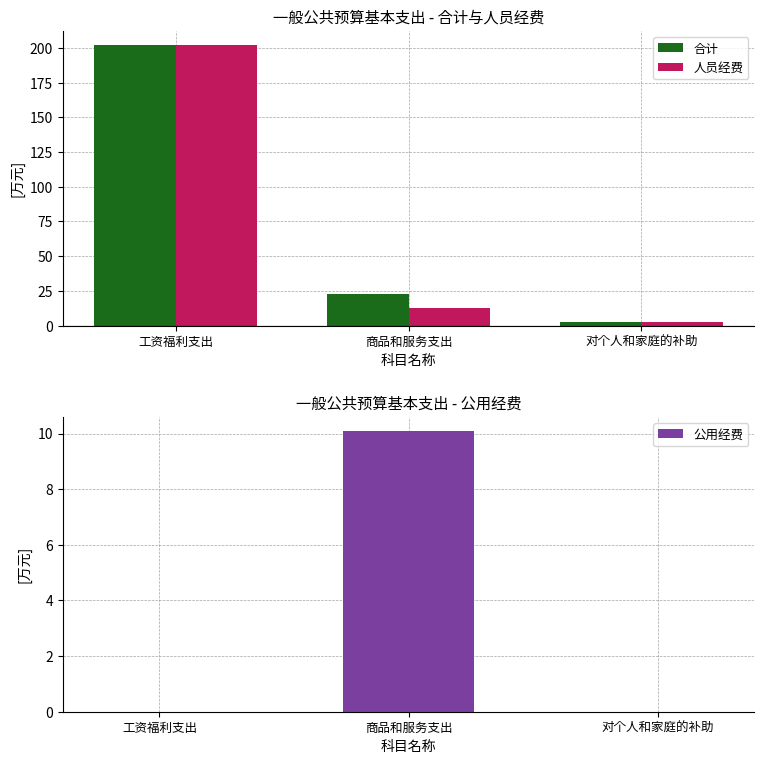

Reading left to right, list all the values displayed in this chart.

合计: 202.2	22.4	2.6
人员经费: 202.2	12.4	2.6
公用经费: 0.0	10.1	0.0